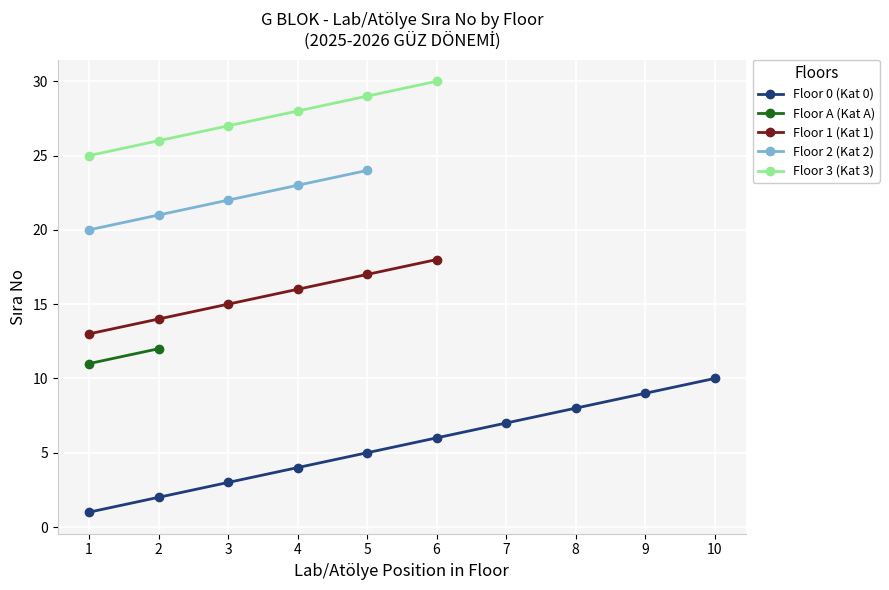

What is the difference between the maximum and second lowest values in the Floor 3 (Kat 3) series?

4